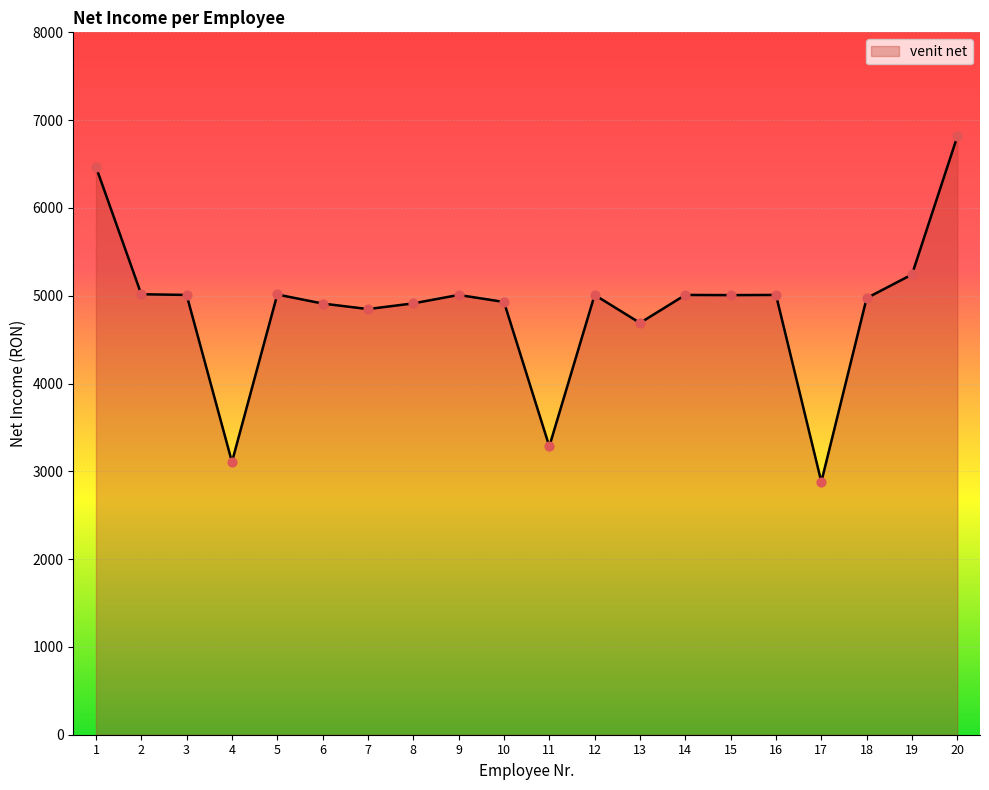

Between 8 and 3, which is larger?

3